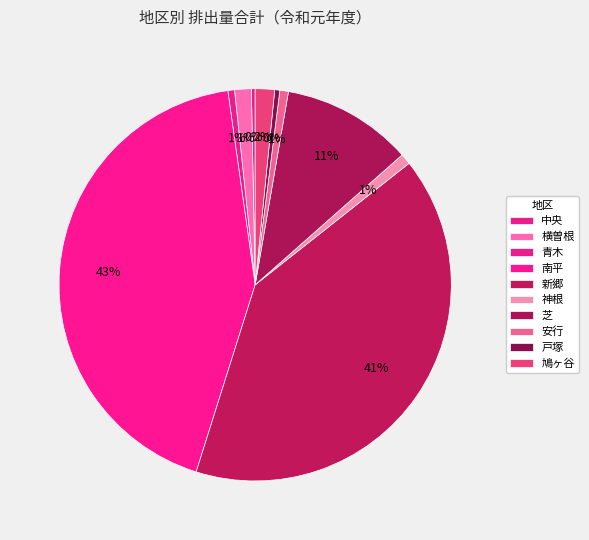

Count the number of slices in the pie.

10